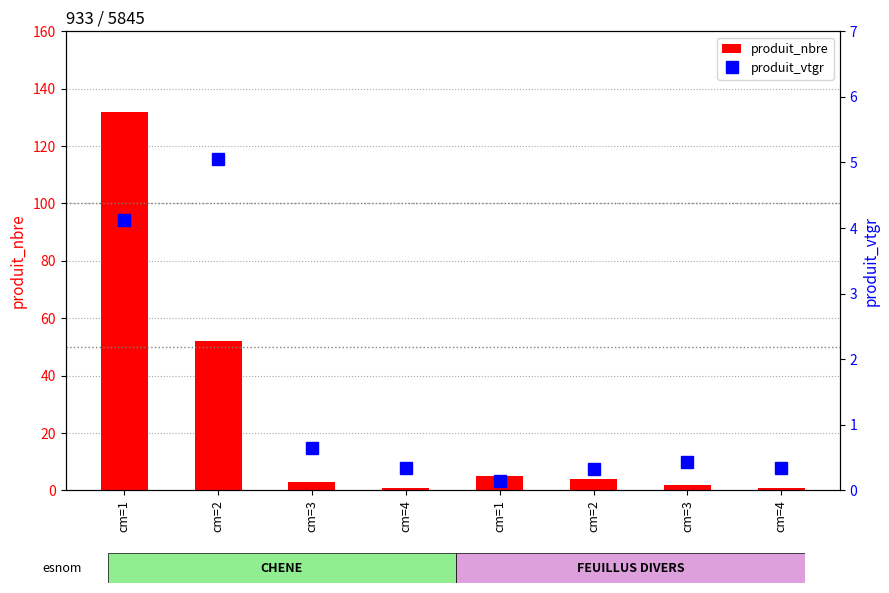

List the labels in order of produit_vtgr value, largest first.

cm=2, cm=1, cm=3, cm=3, cm=4, cm=4, cm=2, cm=1